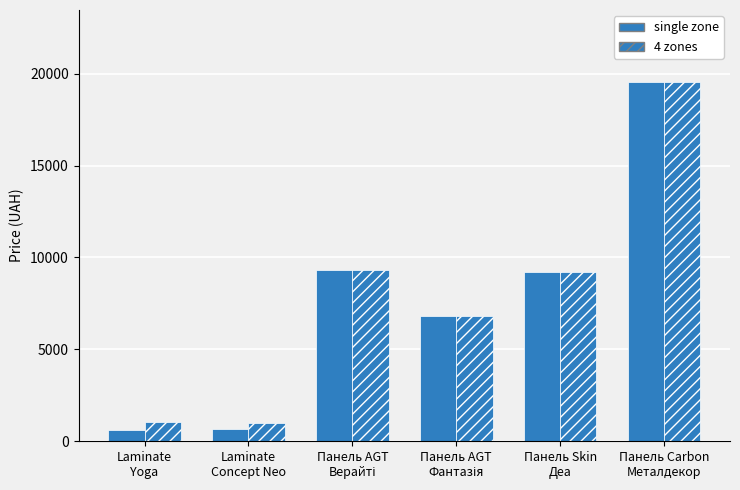

Between Панель Skin
Деа and Laminate
Yoga, which is larger?

Панель Skin
Деа